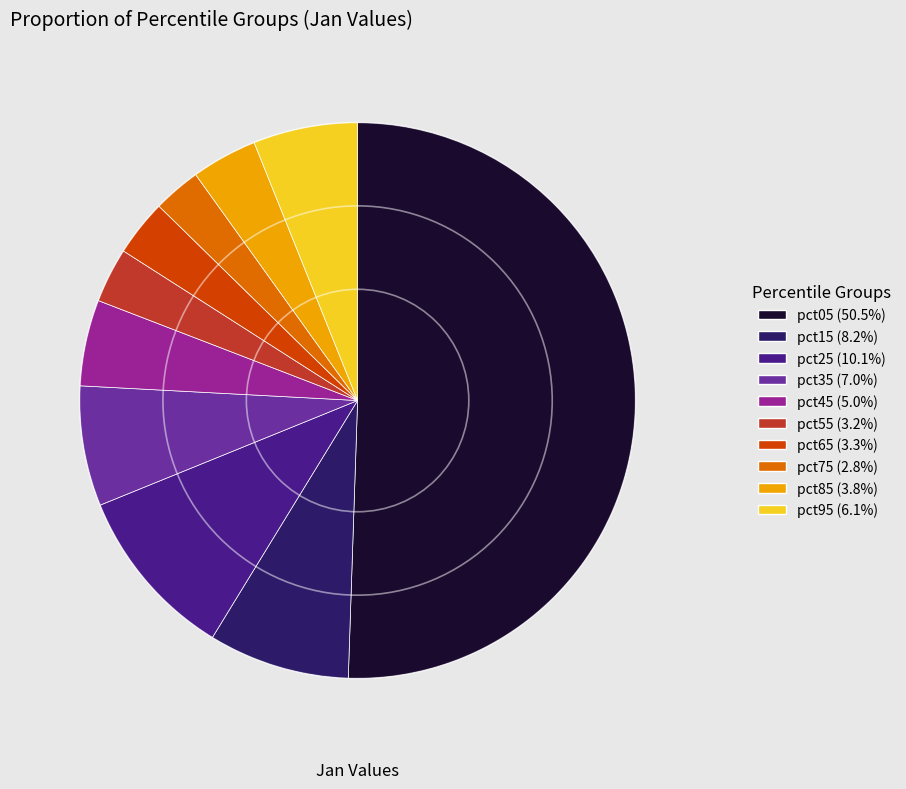

Combined, do pct25 and pct95 account for over 50%?

No